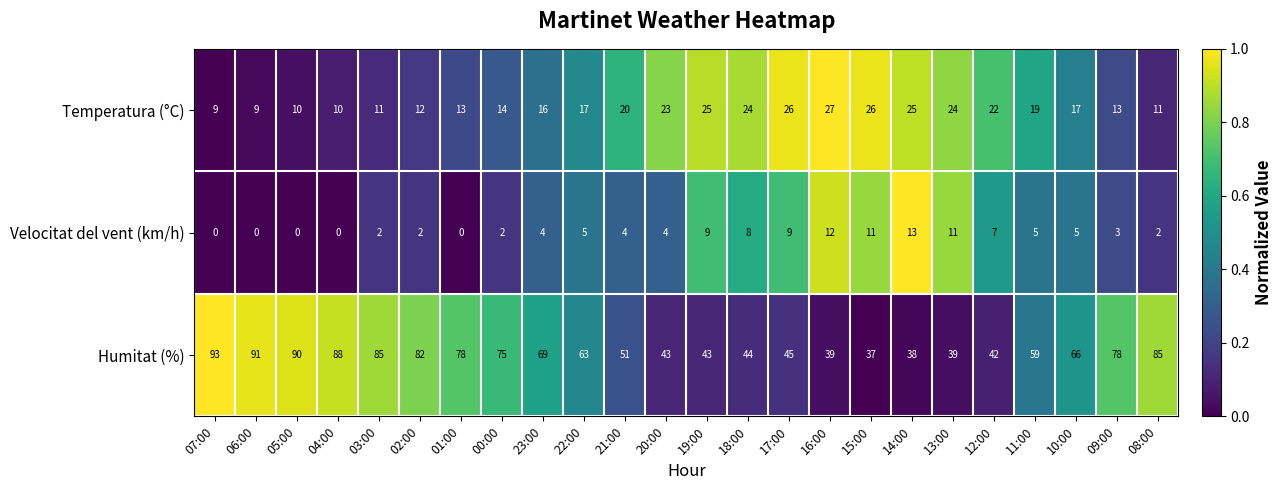

The value of Velocitat del vent (km/h) at 21:00 is 4. True or false?

True